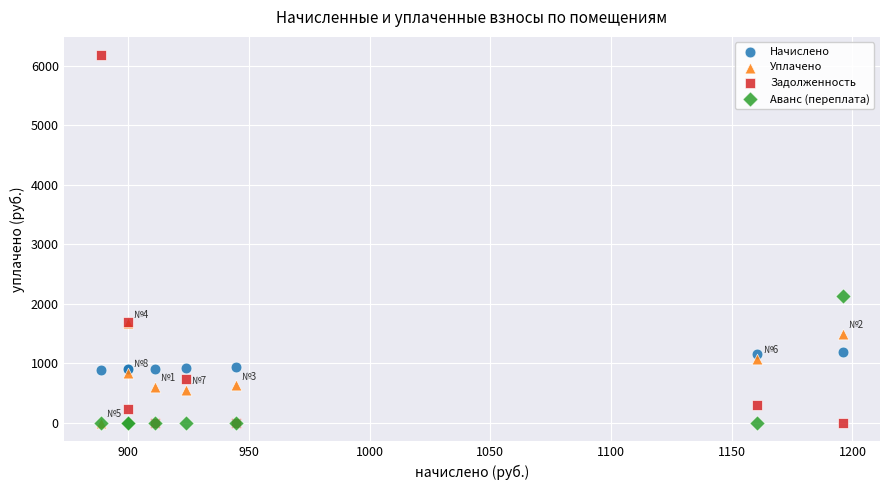

In the Задолженность series, what Y value is closest to 3086?

1699.0